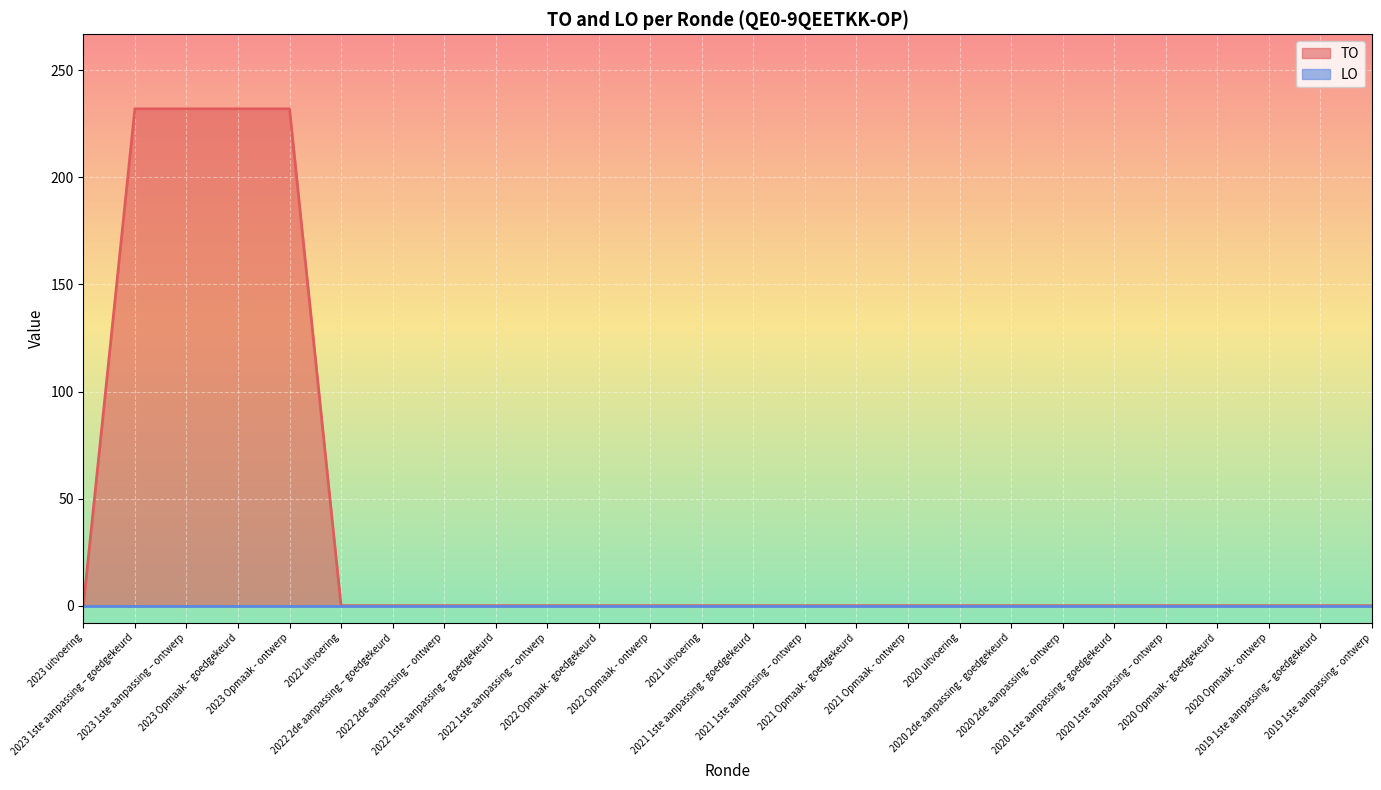

What is the average value?

36